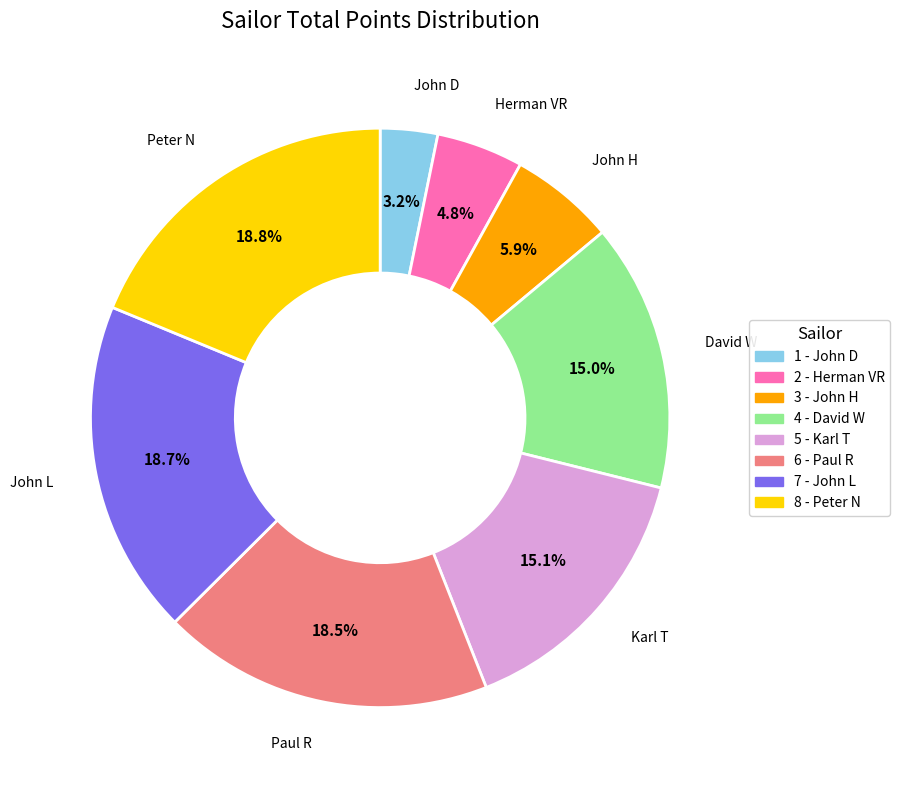

Which slice is the smallest?

1 - John D